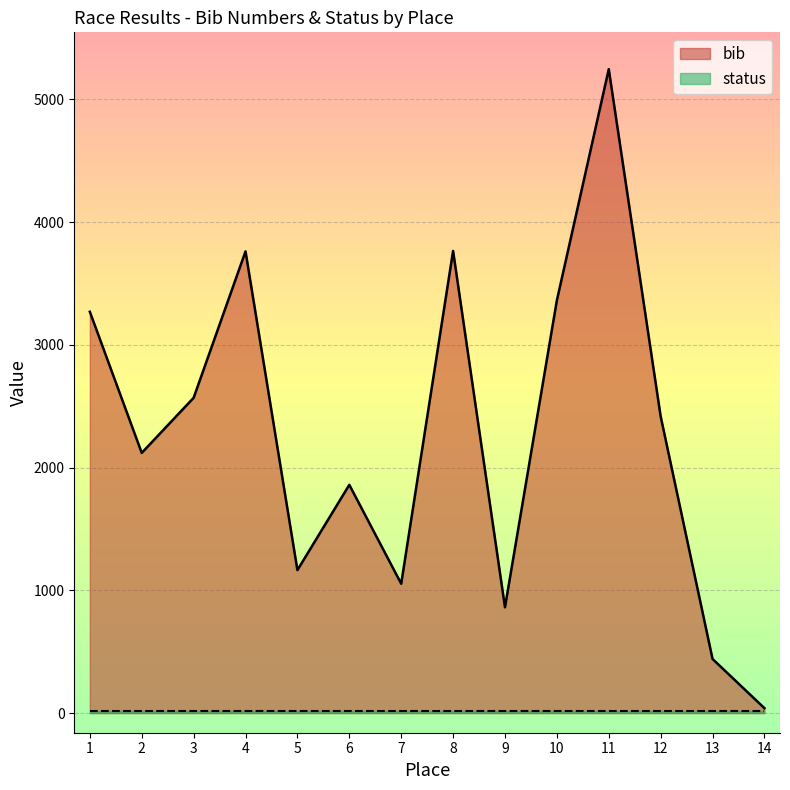

How many values are below 2418?

7